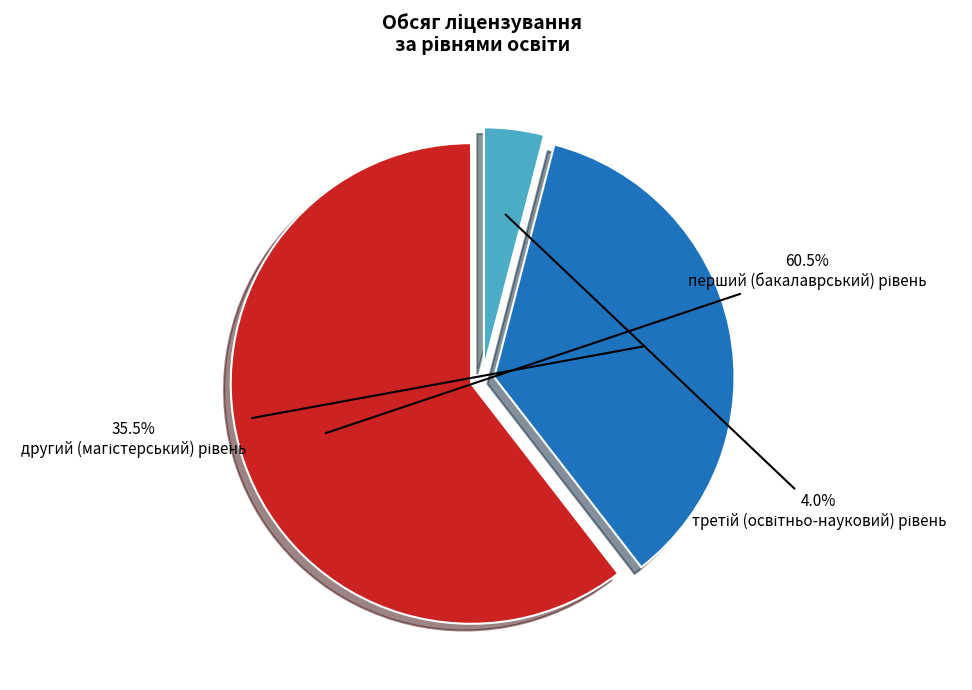

Does any single category account for the majority?

Yes